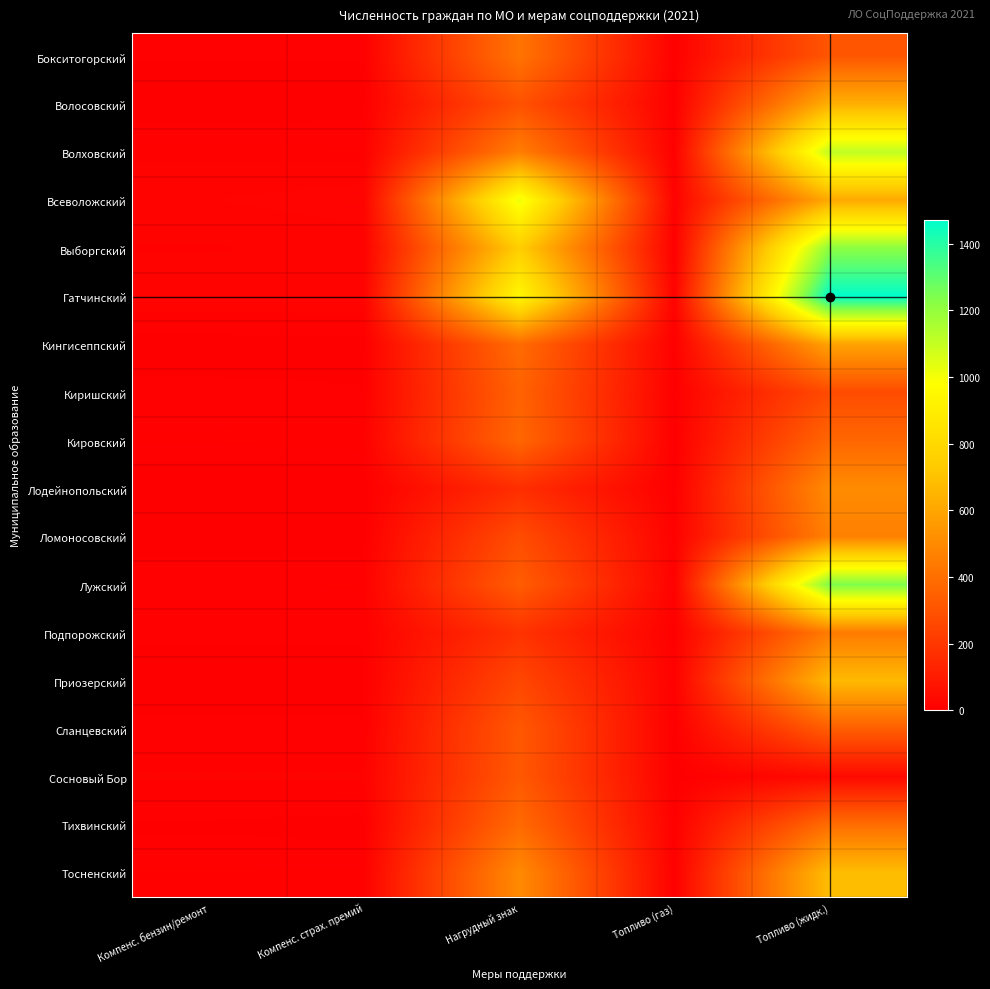

Which series has the widest spread of values?

Гатчинский